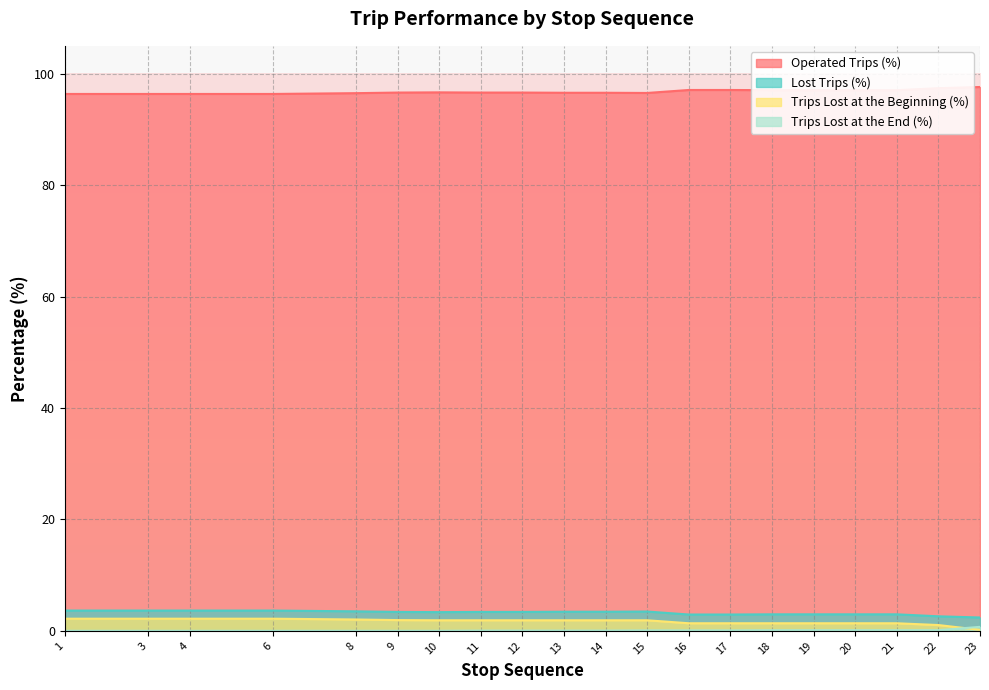

List the series in order of their peak value, highest first.

Operated Trips (%), Lost Trips (%), Trips Lost at the Beginning (%), Trips Lost at the End (%)